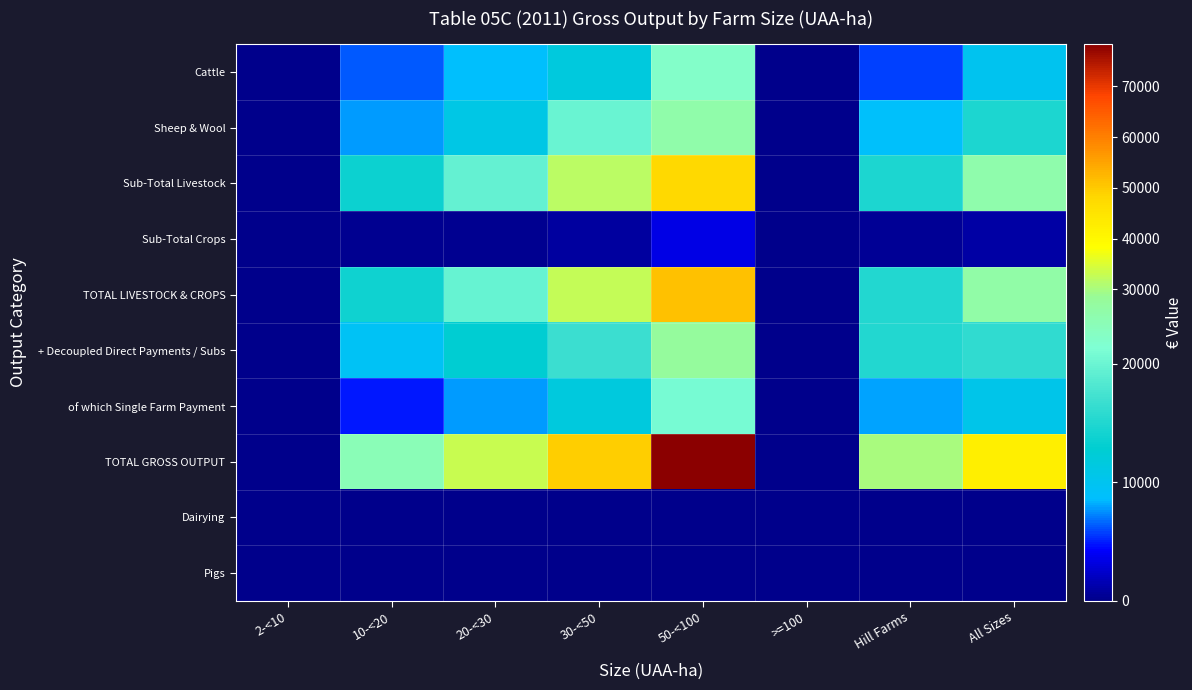

Which series has the largest range (max minus min)?

TOTAL GROSS OUTPUT